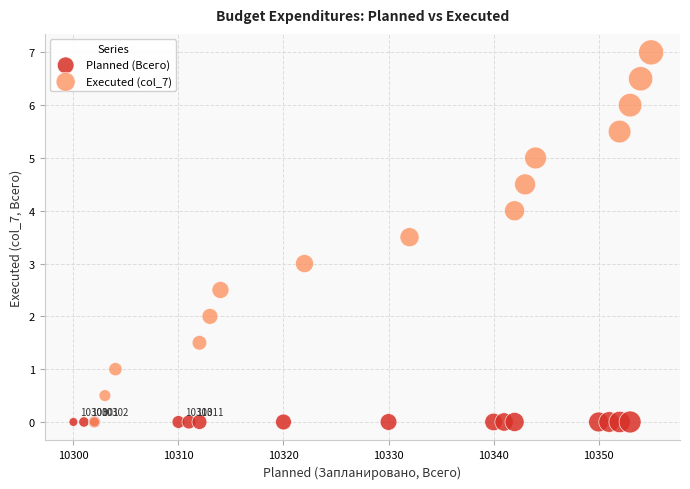

What are all the series names shown in the legend?

Planned (Всего), Executed (col_7)